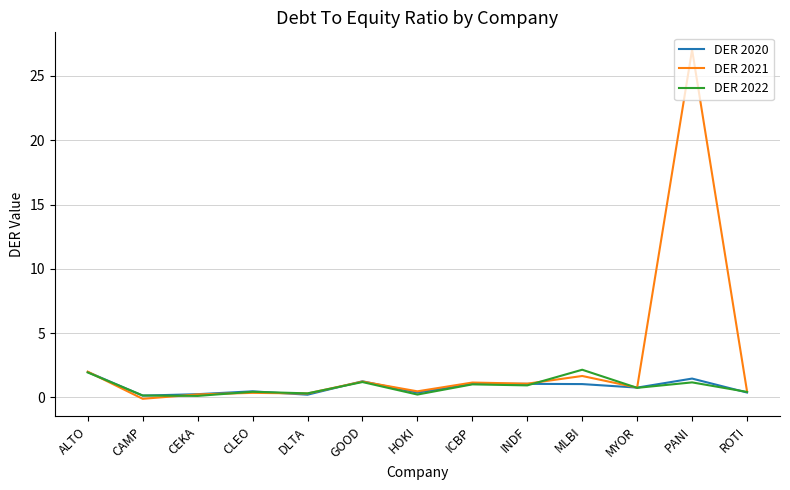

Is this an area chart (filled region under the line)?

No